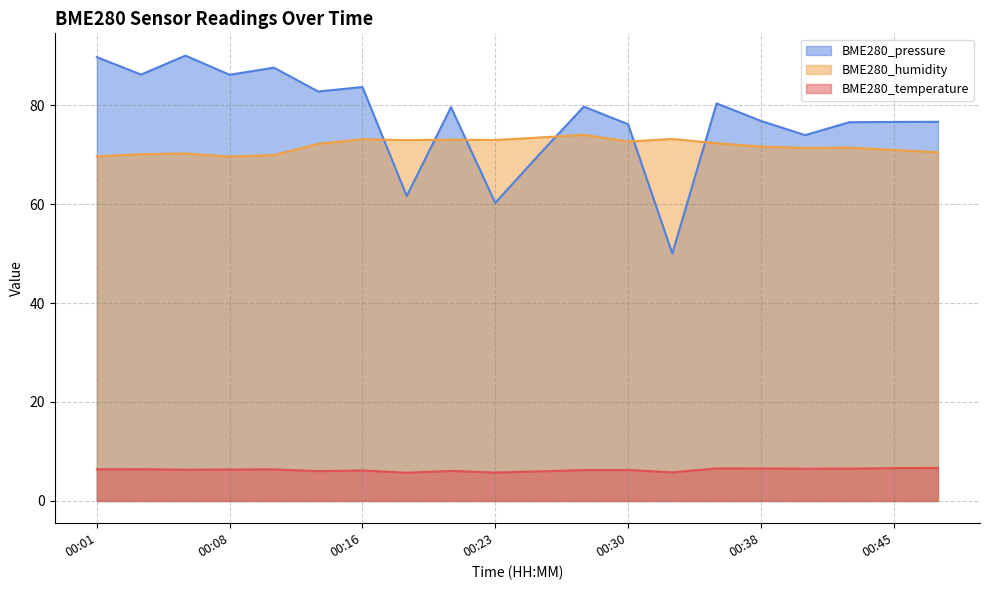

At which label is BME280_humidity closest to 71?

00:45